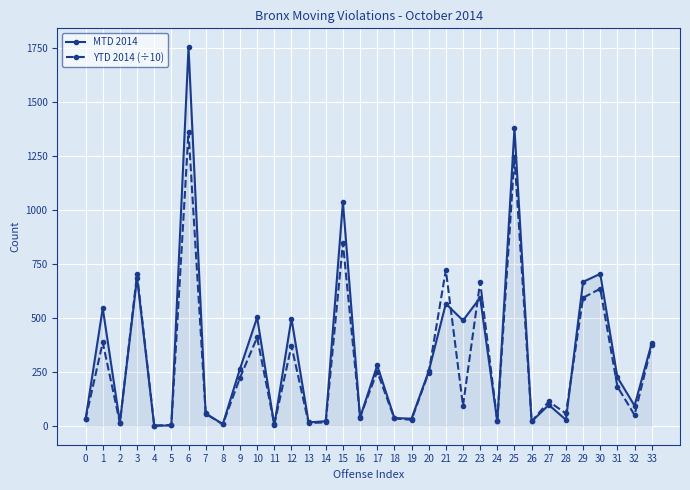

Where is the first local maximum for YTD 2014 (÷10)?

1